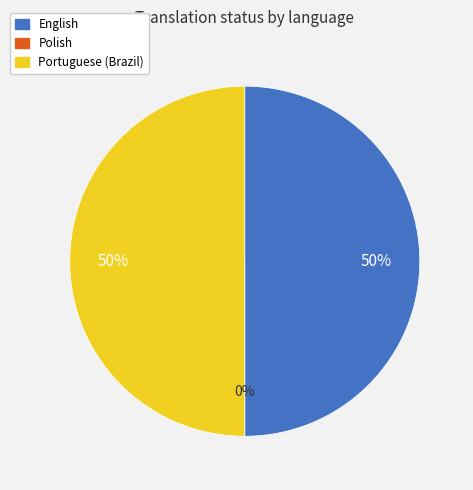

To the nearest percent, what is the average slice percentage?

33%